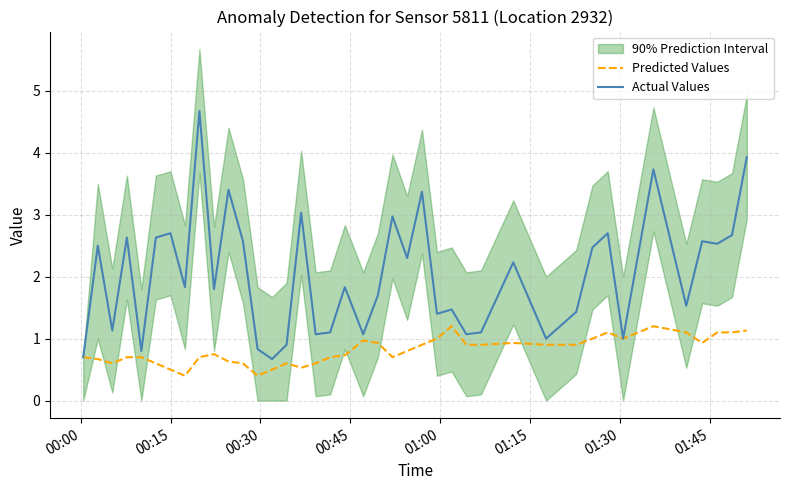

What is the difference between the second highest and second lowest values in the Predicted Values series?

0.8